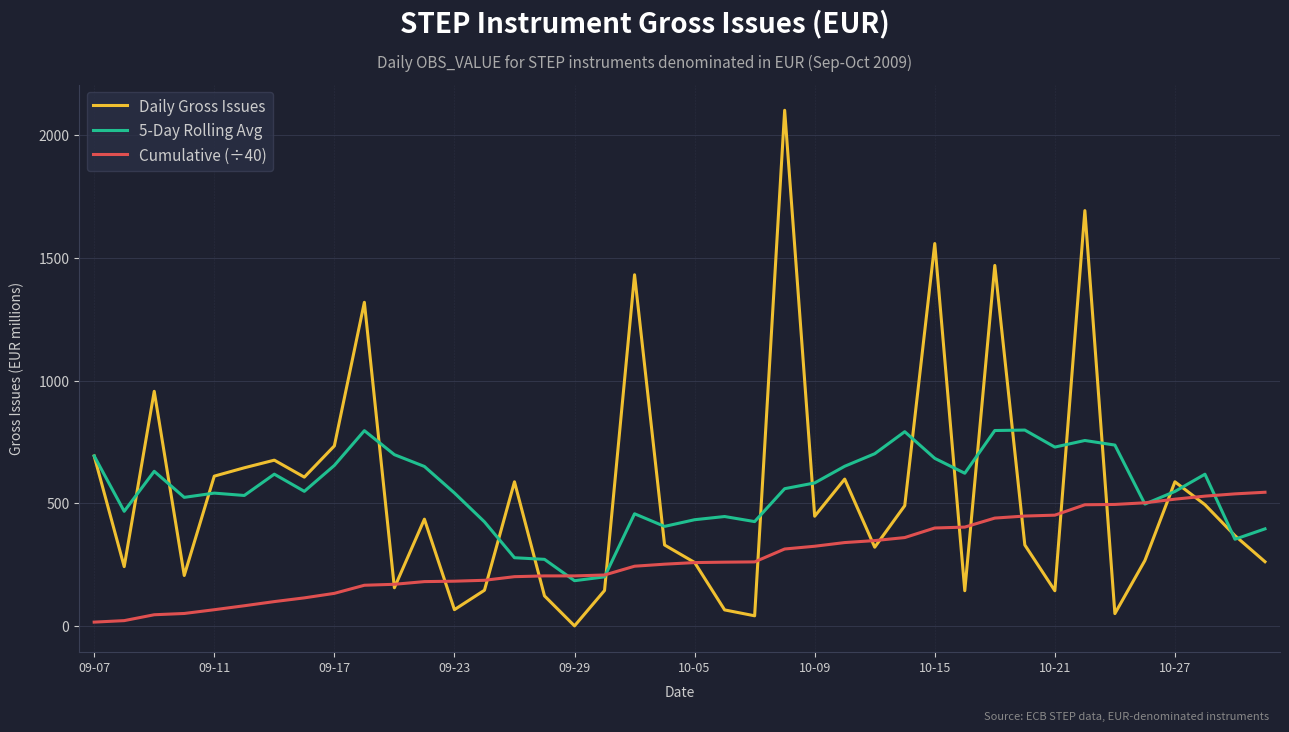

What is the maximum value shown in the chart?

2099.0